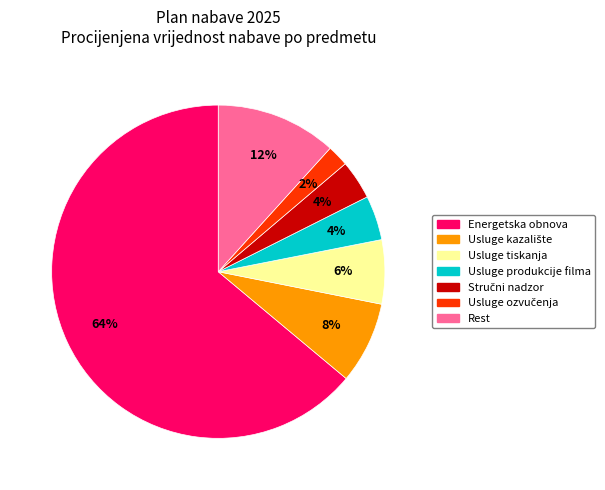

Is there any slice that represents more than half of the pie?

Yes